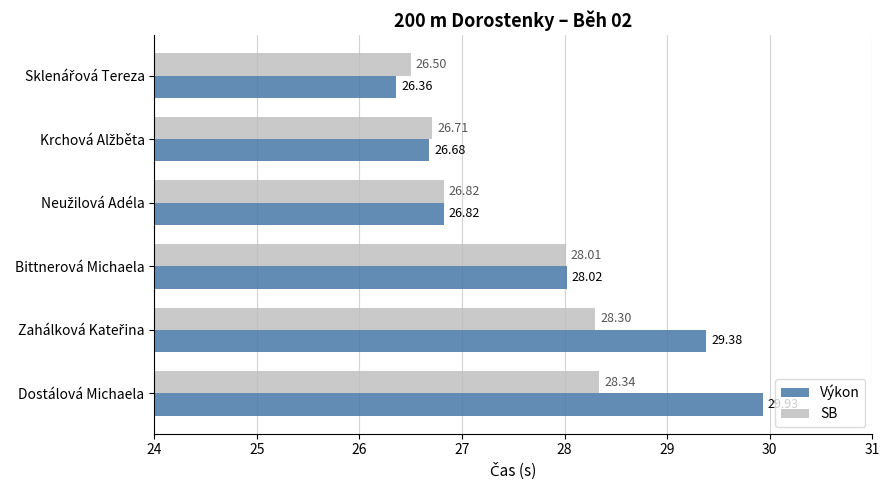

What is the difference between the maximum and minimum values in the Výkon series?

3.6